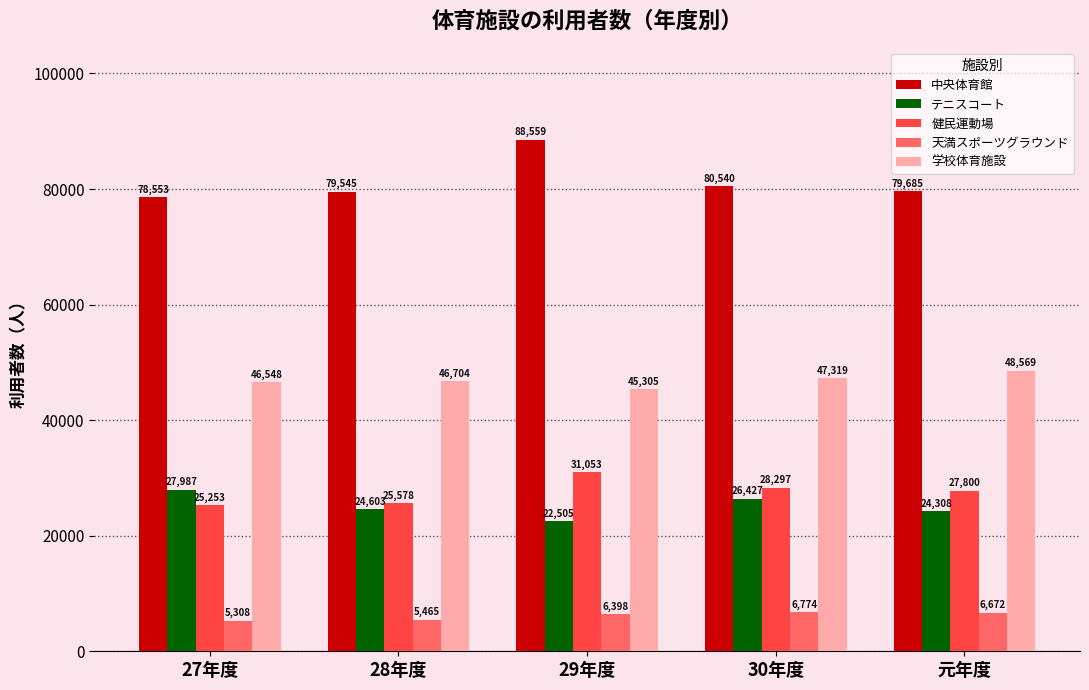

Reading left to right, transcribe all the data shown in this chart.

中央体育館: 78553	79545	88559	80540	79685
テニスコート: 27987	24603	22505	26427	24308
健民運動場: 25253	25578	31053	28297	27800
天満スポーツグラウンド: 5308	5465	6398	6774	6672
学校体育施設: 46548	46704	45305	47319	48569